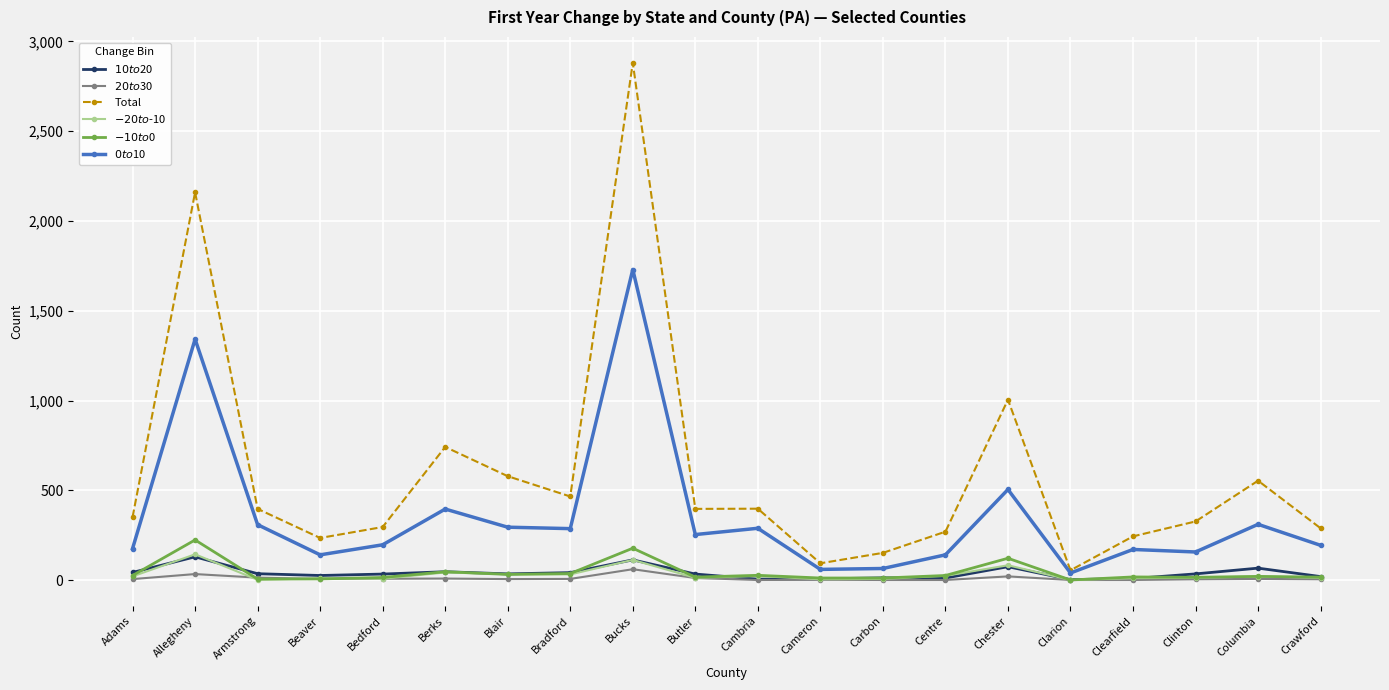

At which category does Total reach its first local valley?

Beaver